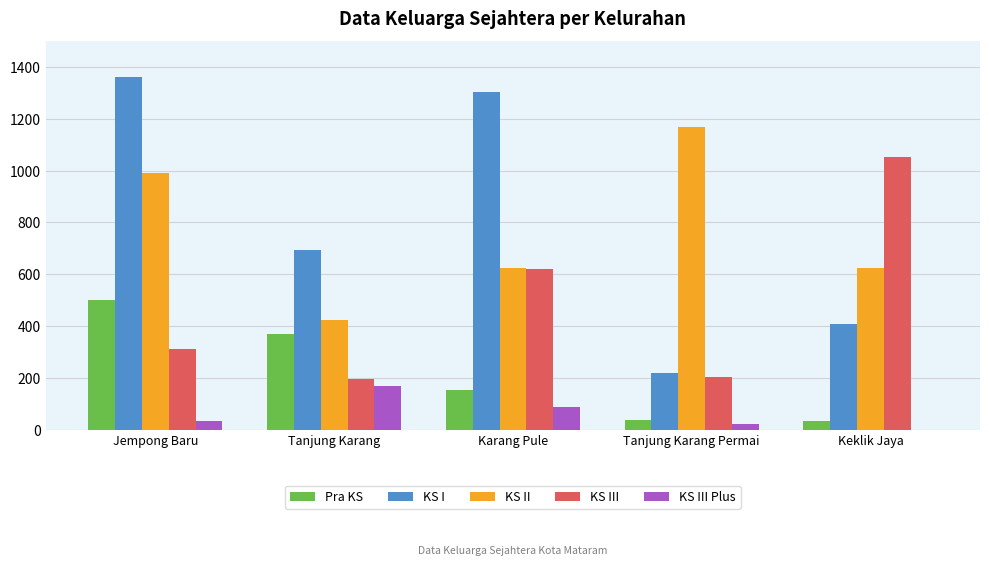

What is the sum of all Pra KS values?

1097